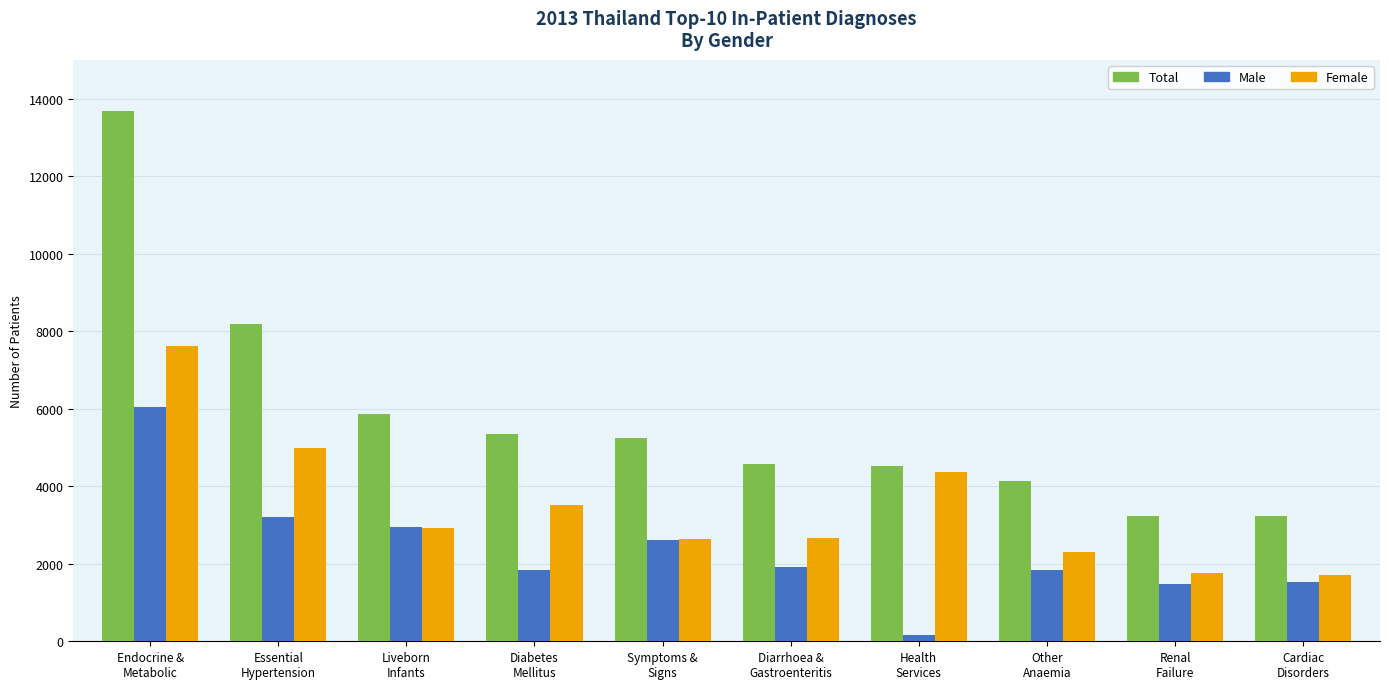

Does the chart contain any negative values?

No